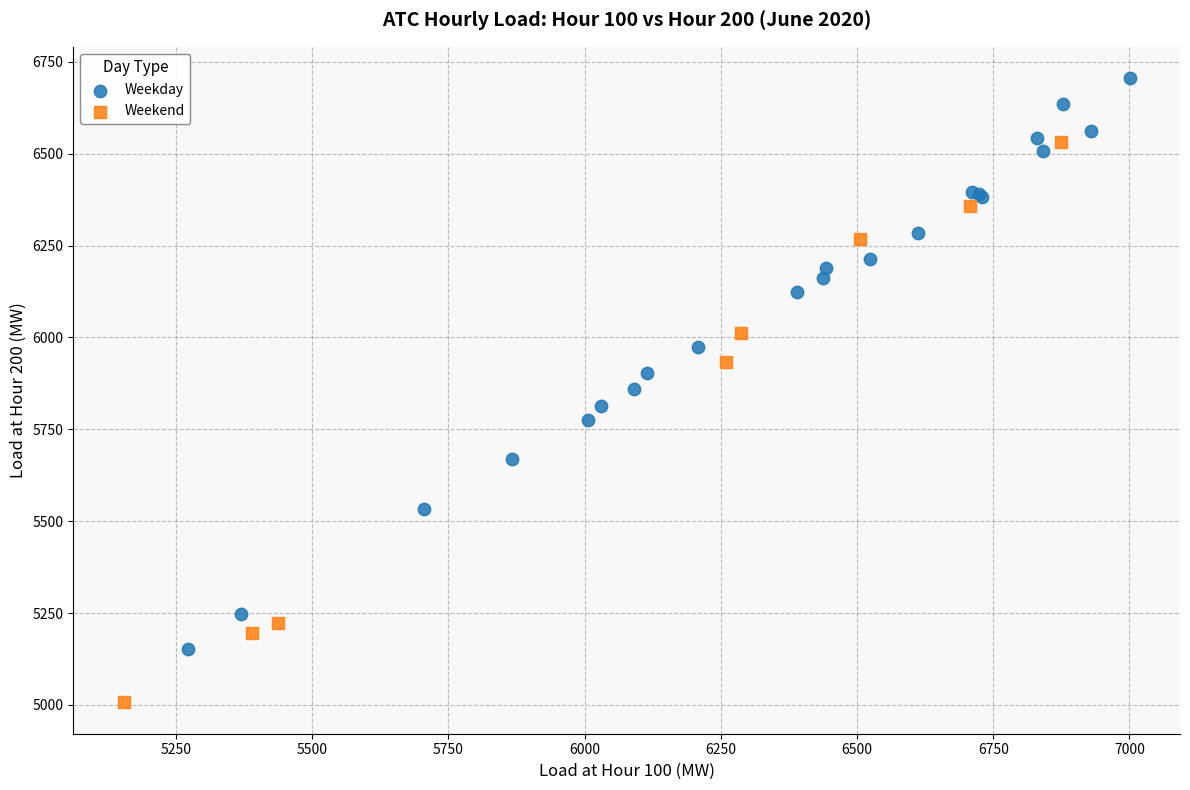

Which series reaches the maximum Y coordinate?

Weekday